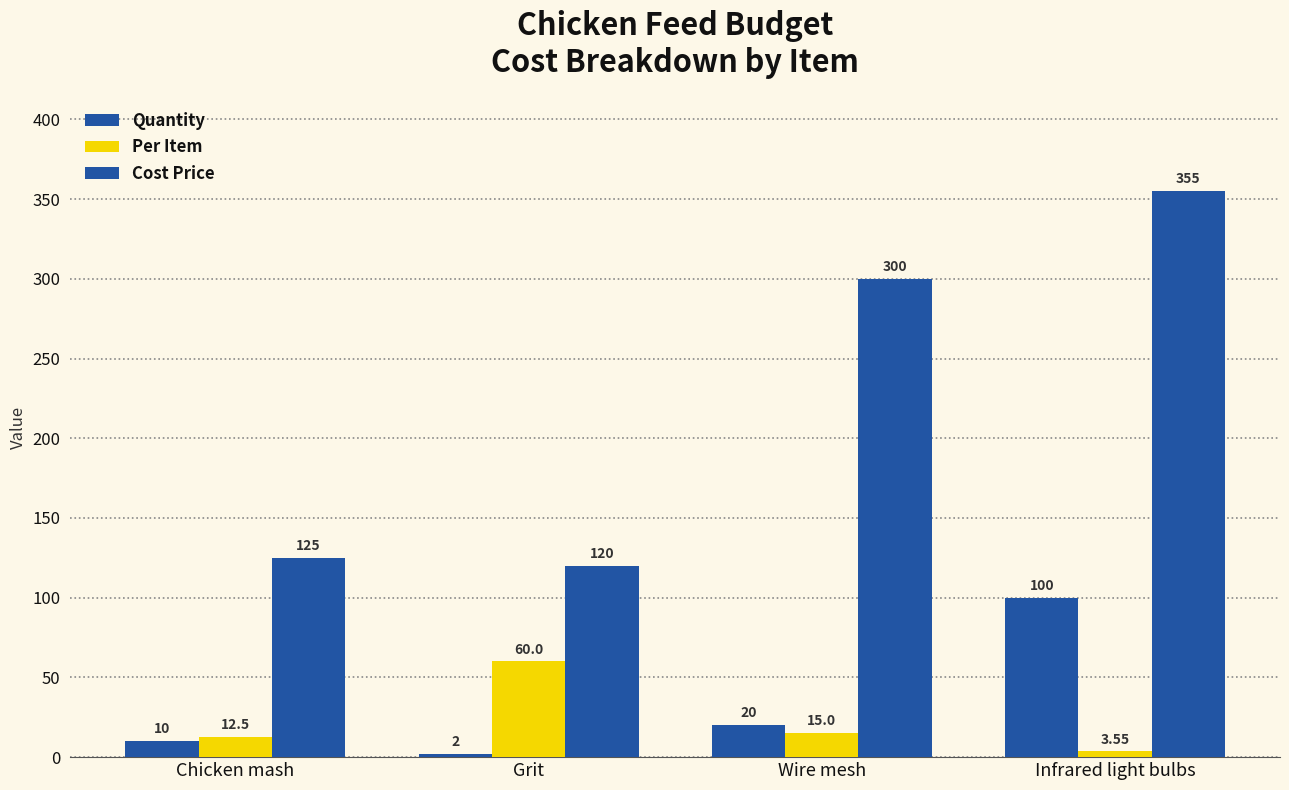

Are the bars horizontal?

No